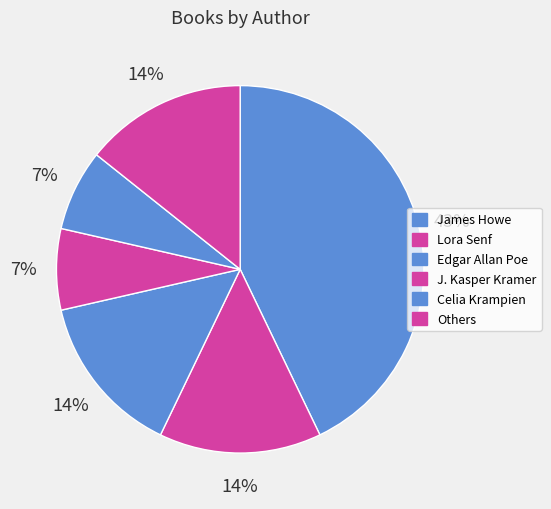

How many slices are in this pie chart?

6